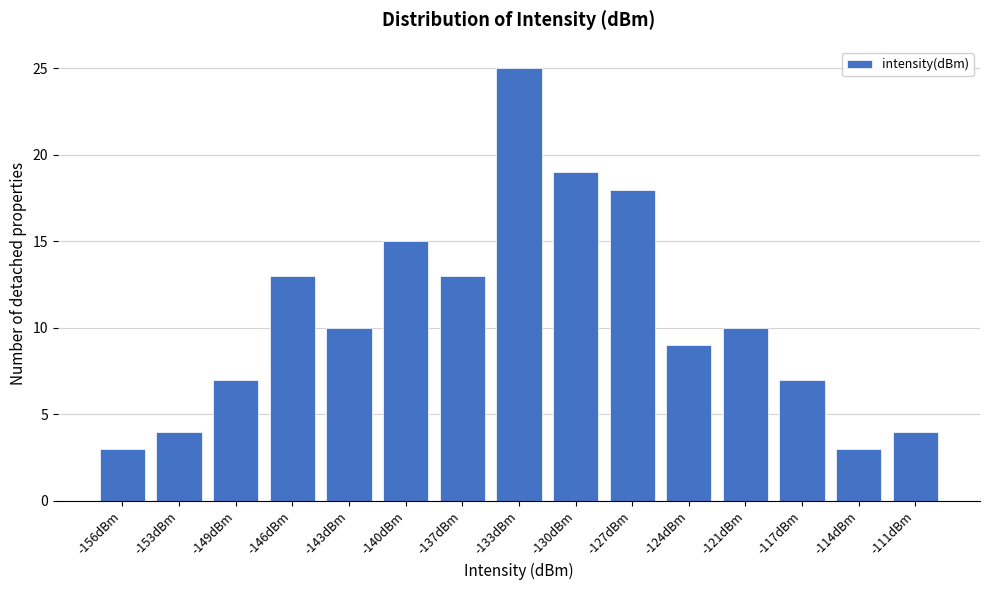

Reading left to right, extract all data points from this chart.

-156dBm=3	-153dBm=4	-149dBm=7	-146dBm=13	-143dBm=10	-140dBm=15	-137dBm=13	-133dBm=25	-130dBm=19	-127dBm=18	-124dBm=9	-121dBm=10	-117dBm=7	-114dBm=3	-111dBm=4